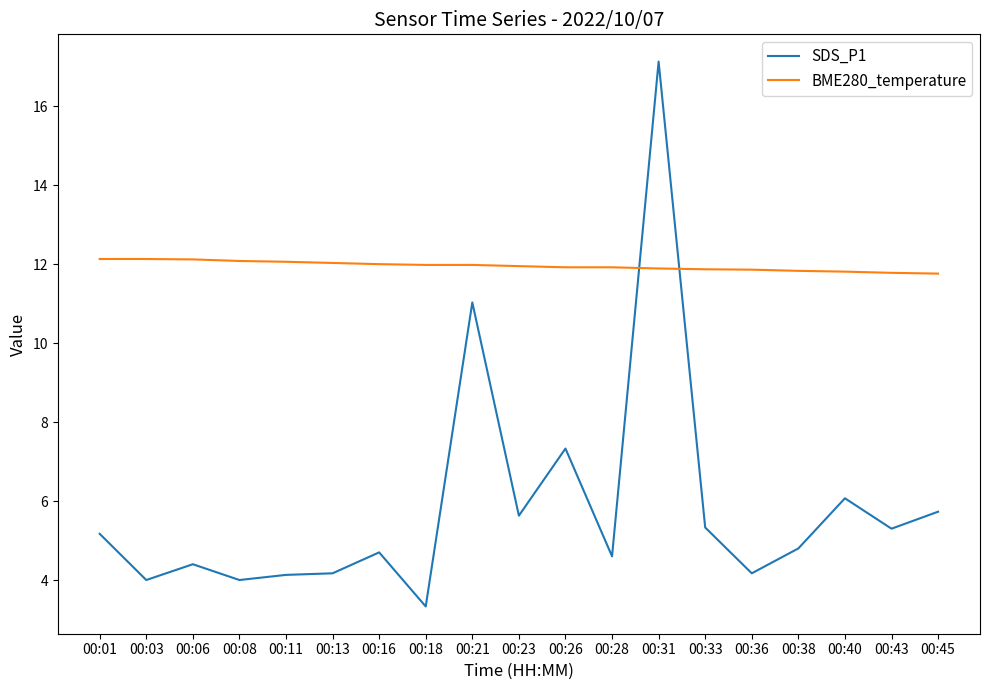

What is the smallest value displayed?

3.3